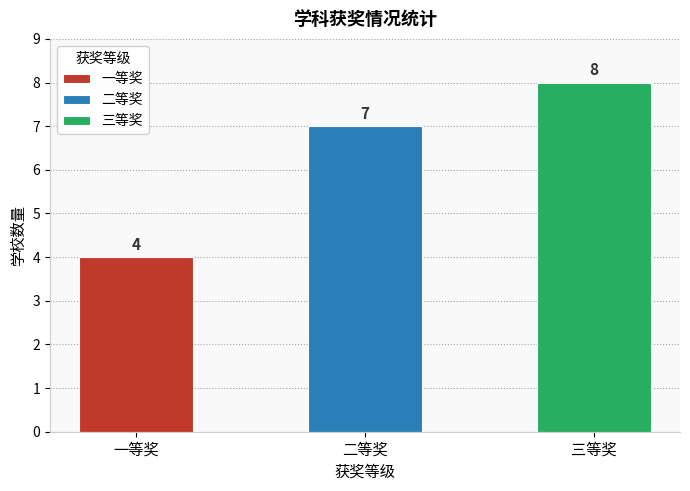

Reading left to right, what are all the values shown in this chart?

4	7	8